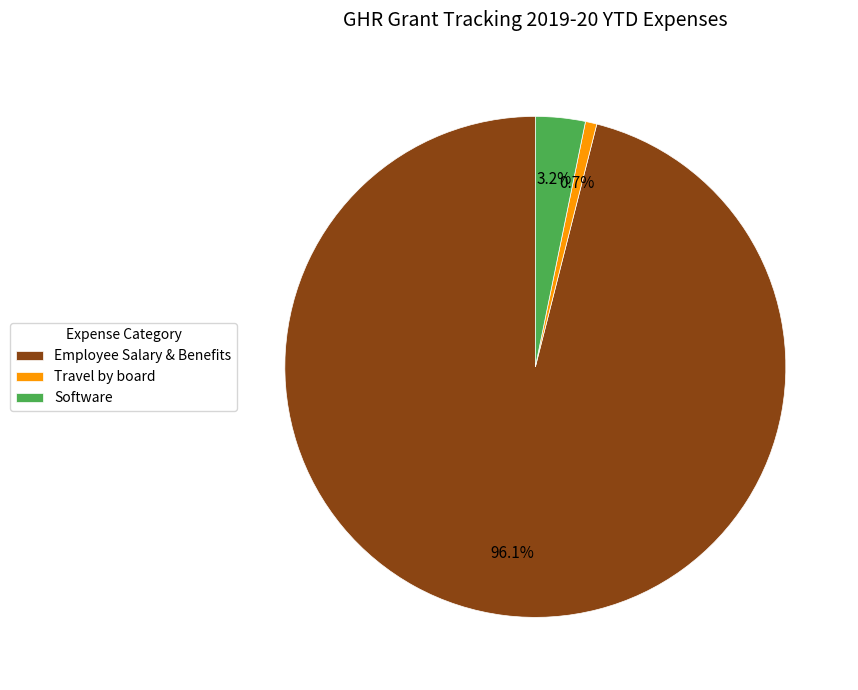

To the nearest percent, what is the difference between the largest and smallest slice percentages?

95%